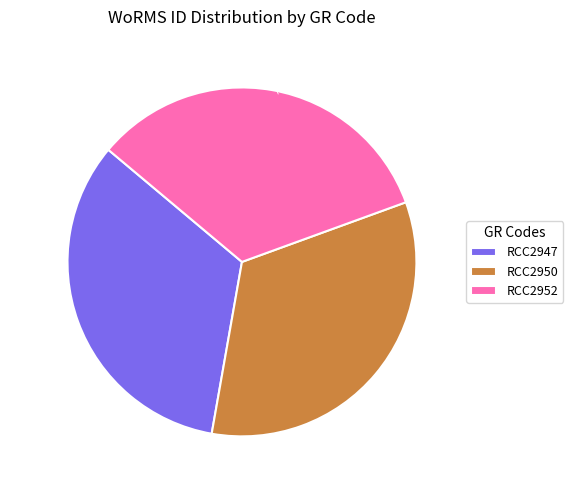

How many segments does this pie chart have?

3